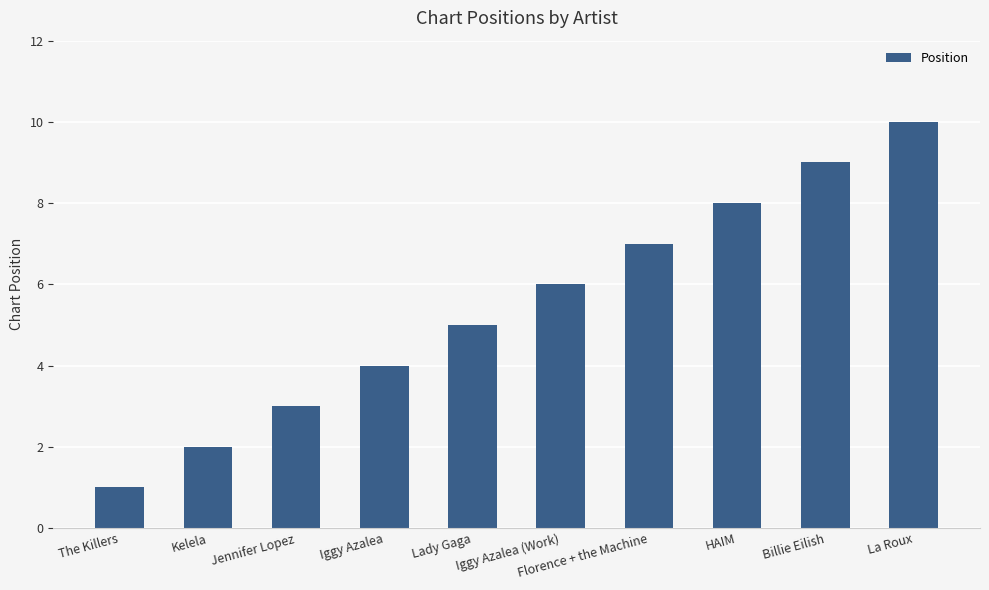

Which category has the highest value across all series?

La Roux